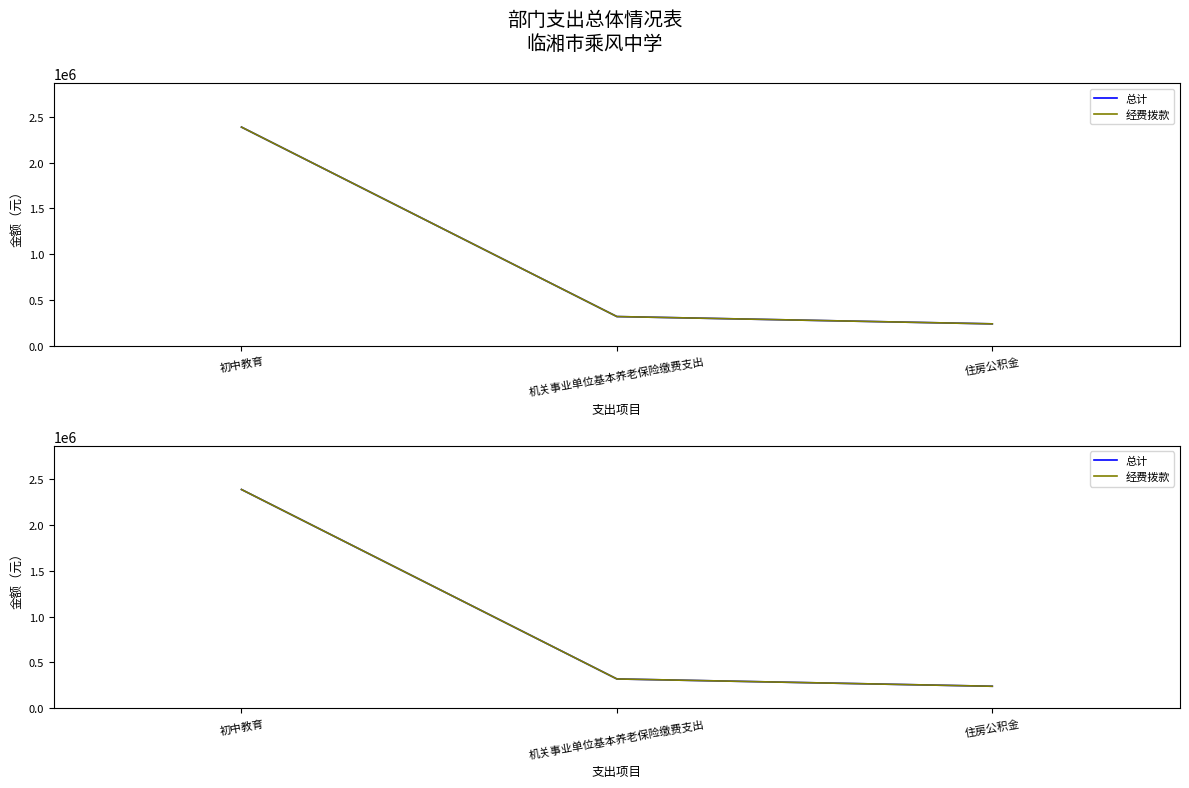

Between 初中教育 and 机关事业单位基本养老保险缴费支出, which series saw the biggest shift?

总计